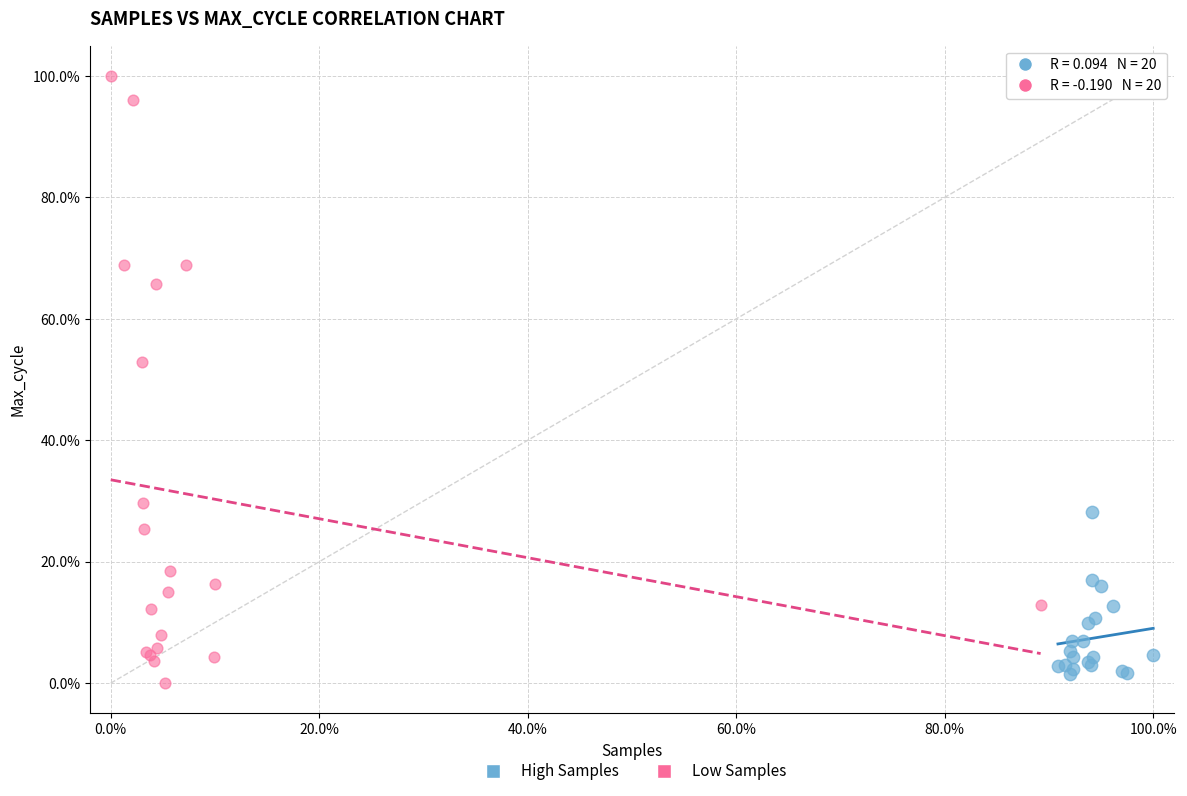

What are all the series names shown in the legend?

High Samples, Low Samples